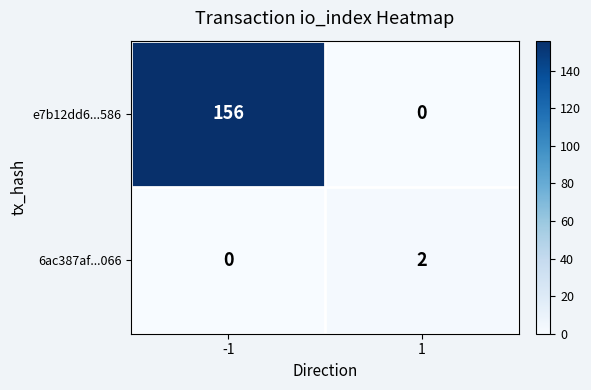

How many series are shown in this chart?

2